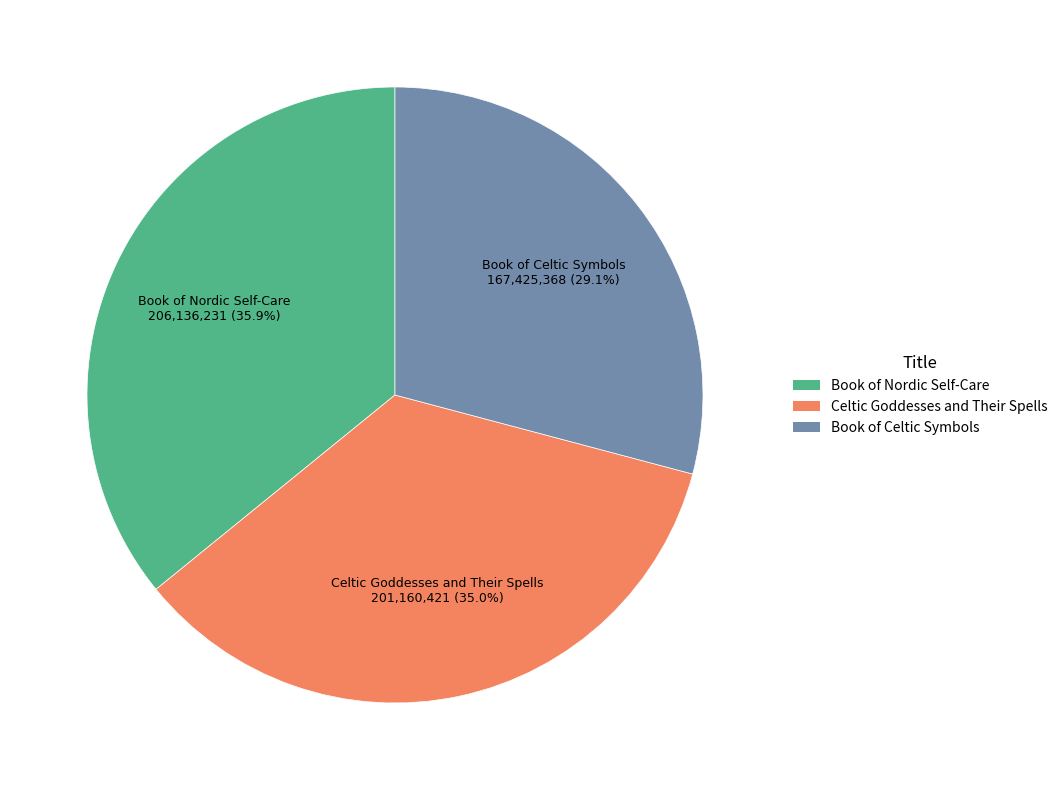

Is it true that Book of Nordic Self-Care is 45% of the pie?

False